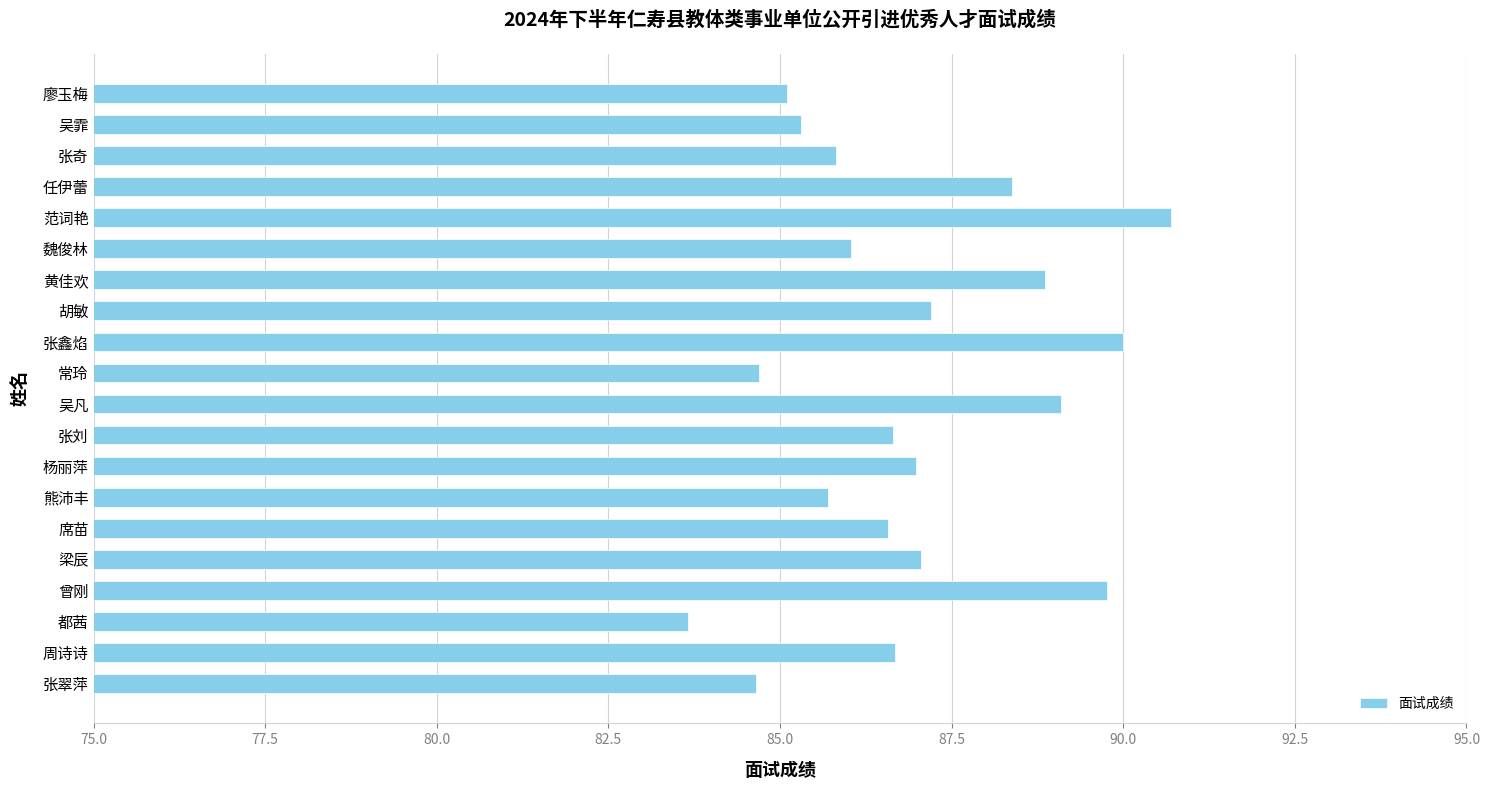

True or false: the data shows 90.7 at 范词艳.

True